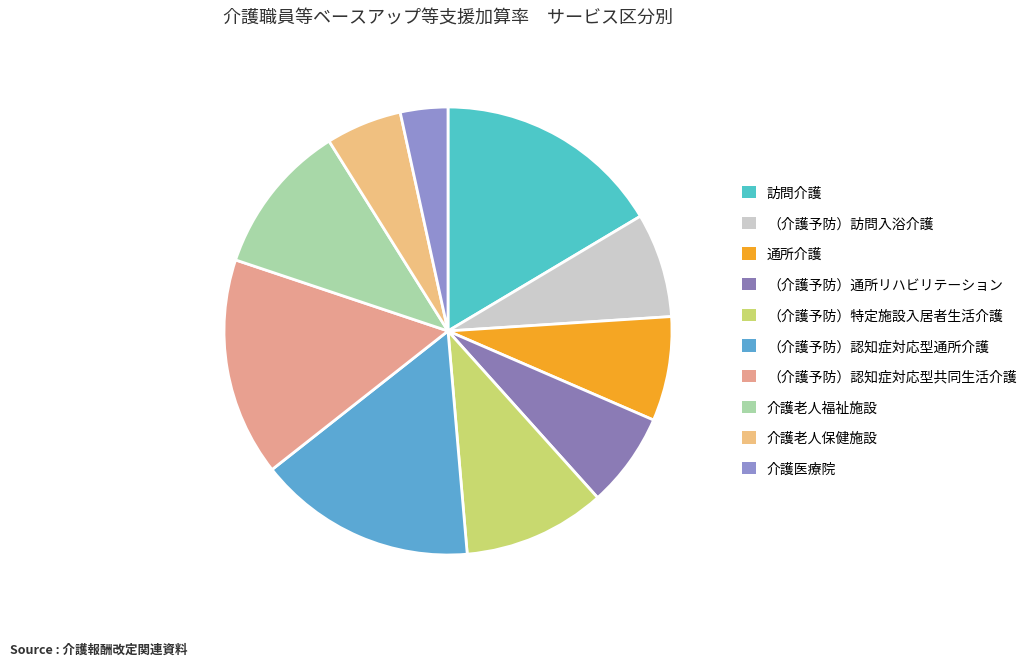

To the nearest percent, what percentage of the pie is 介護老人保健施設?

5%